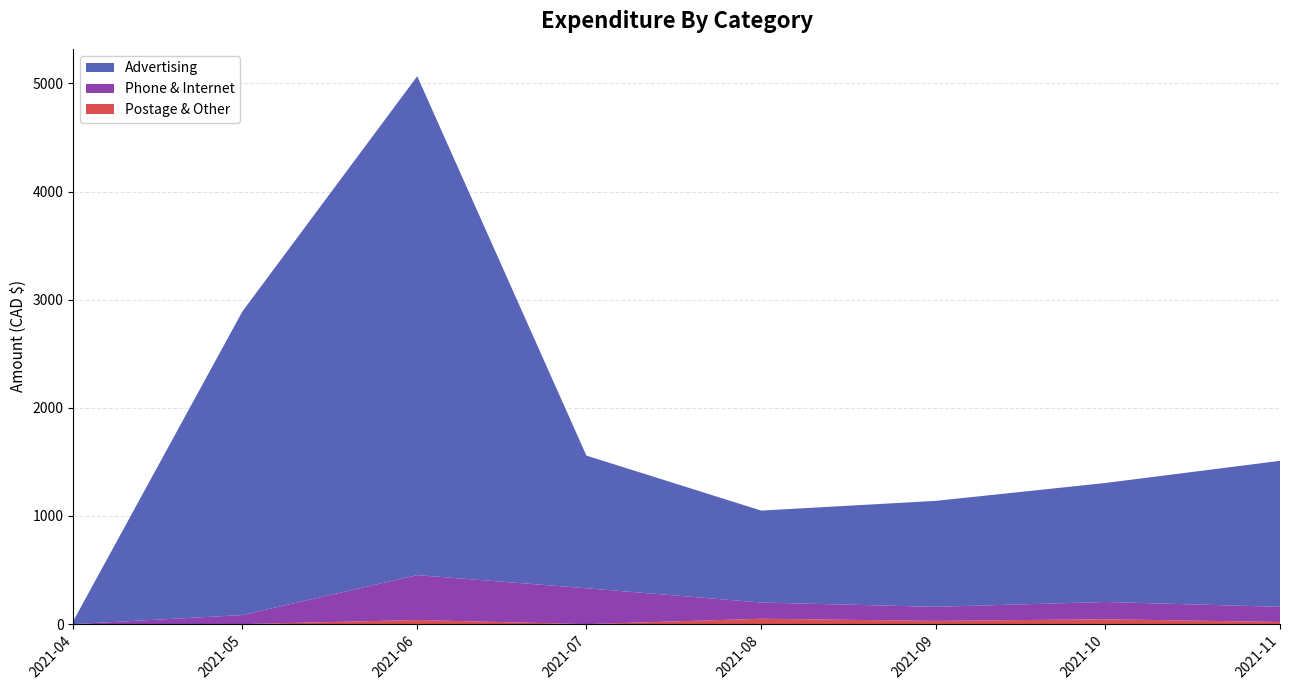

At which category is the sum across all series the highest?

2021-06